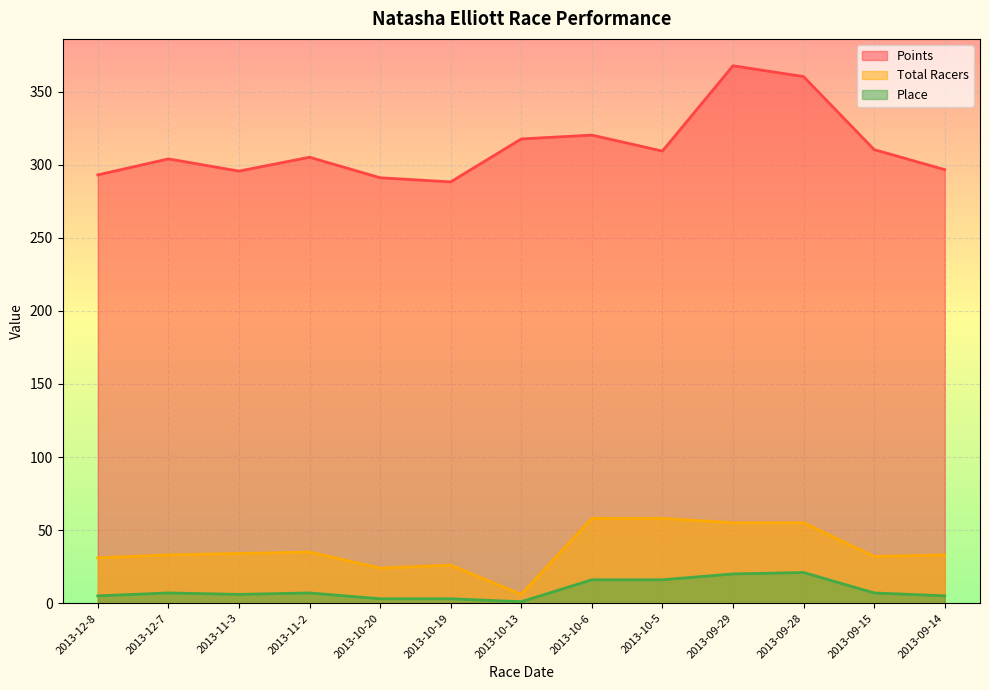

Where is the first local minimum for Place?

2013-11-3